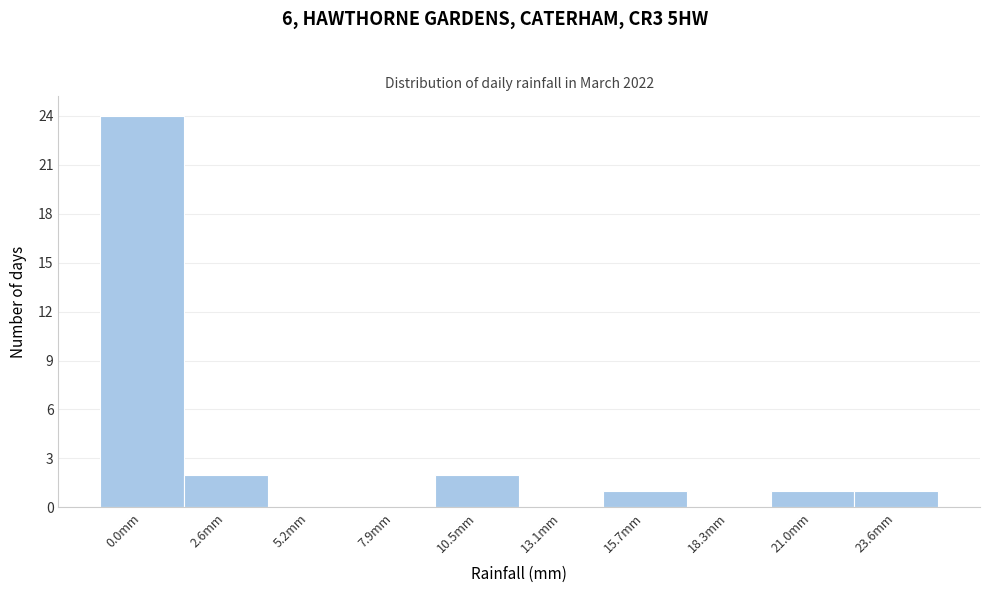

Reading left to right, extract all data points from this chart.

0.0mm=24	2.6mm=2	5.2mm=0	7.9mm=0	10.5mm=2	13.1mm=0	15.7mm=1	18.3mm=0	21.0mm=1	23.6mm=1